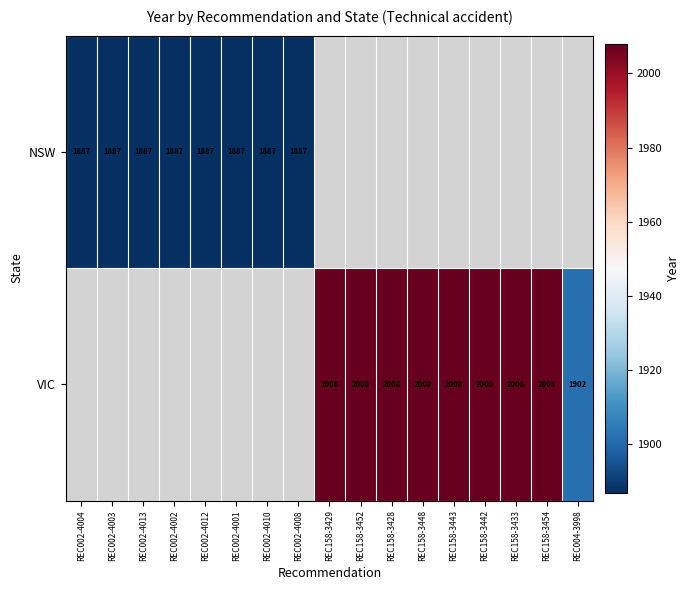

Between REC158-3428 and REC004-3998, which series saw the biggest shift?

VIC